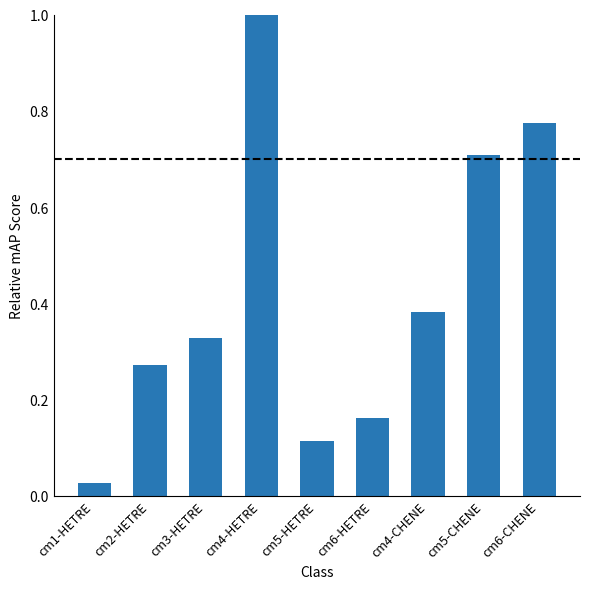

What is the sum of all values?

3.8